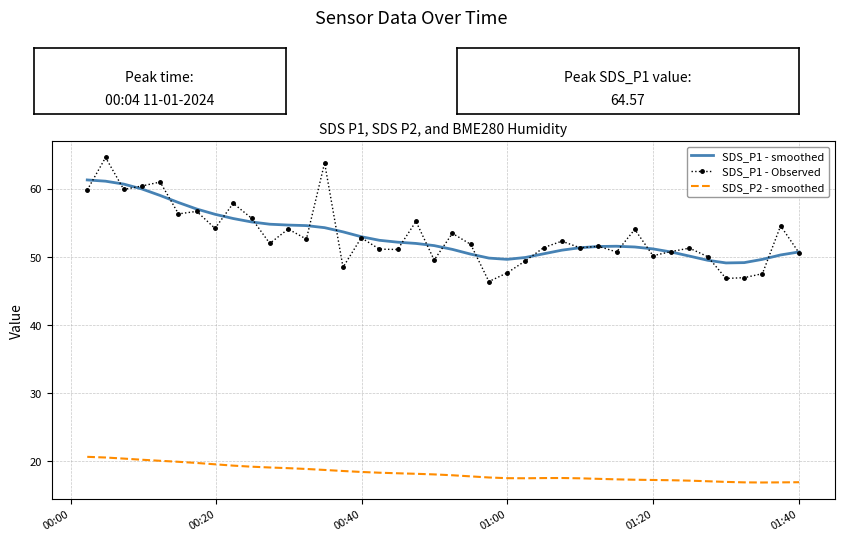

What are all the series names shown in the legend?

SDS_P1 - smoothed, SDS_P1 - Observed, SDS_P2 - smoothed